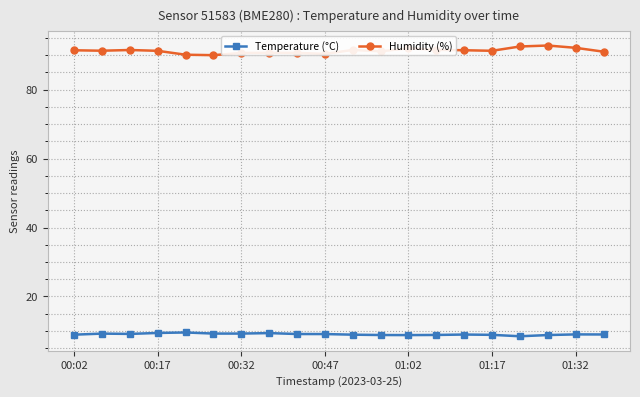

True or false: Temperature (°C) has more than 0 interior local peaks.

True